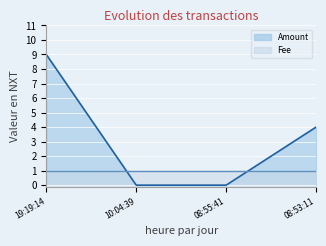

At which label does the data first exceed 4?

19:19:14